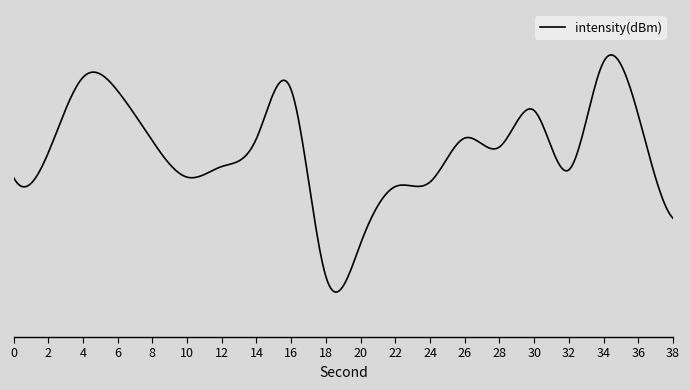

What is the greatest value displayed?

-115.5